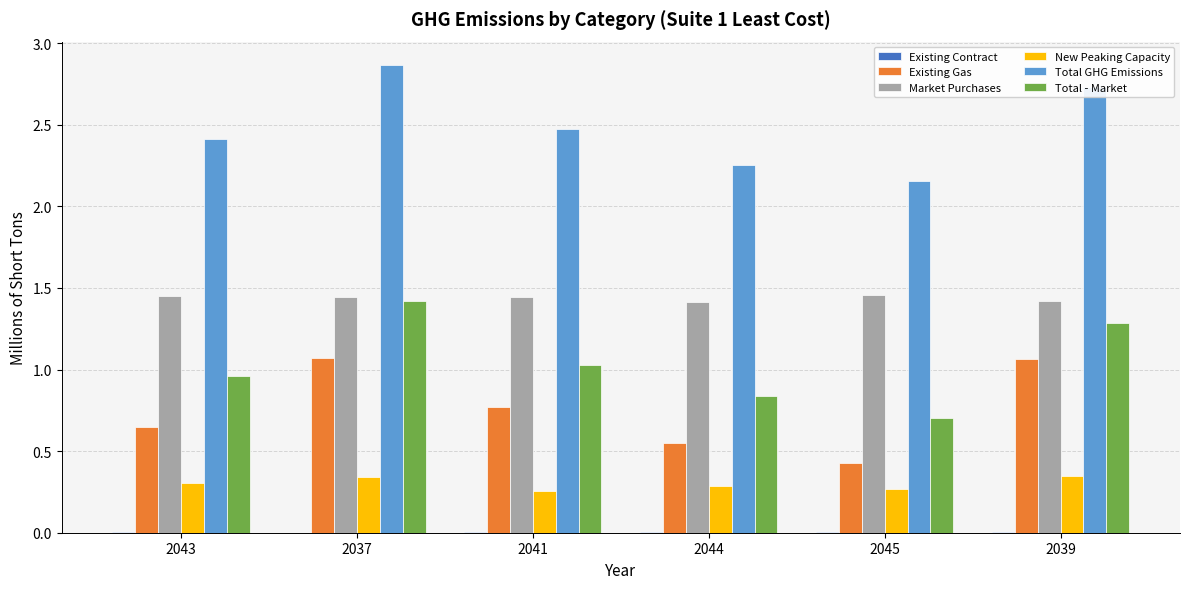

Between 2043 and 2045, which series saw the biggest shift?

Total - Market